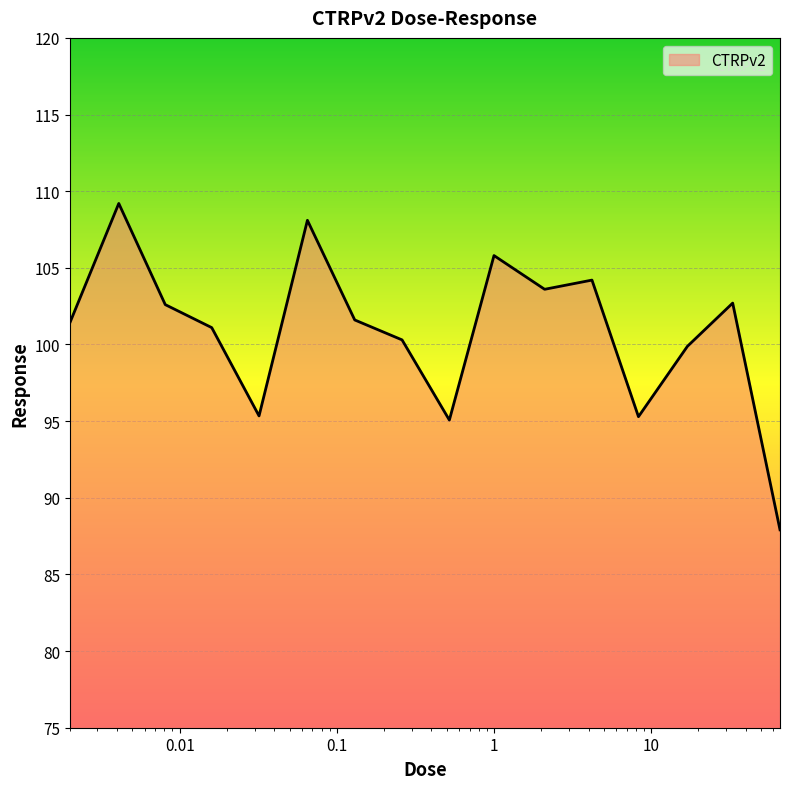

What is the smallest value displayed?

87.9